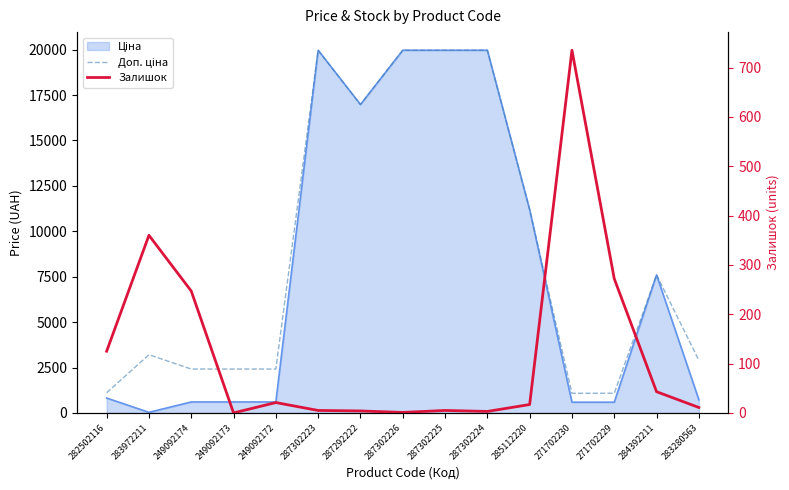

What position from the left is 287302225?

9